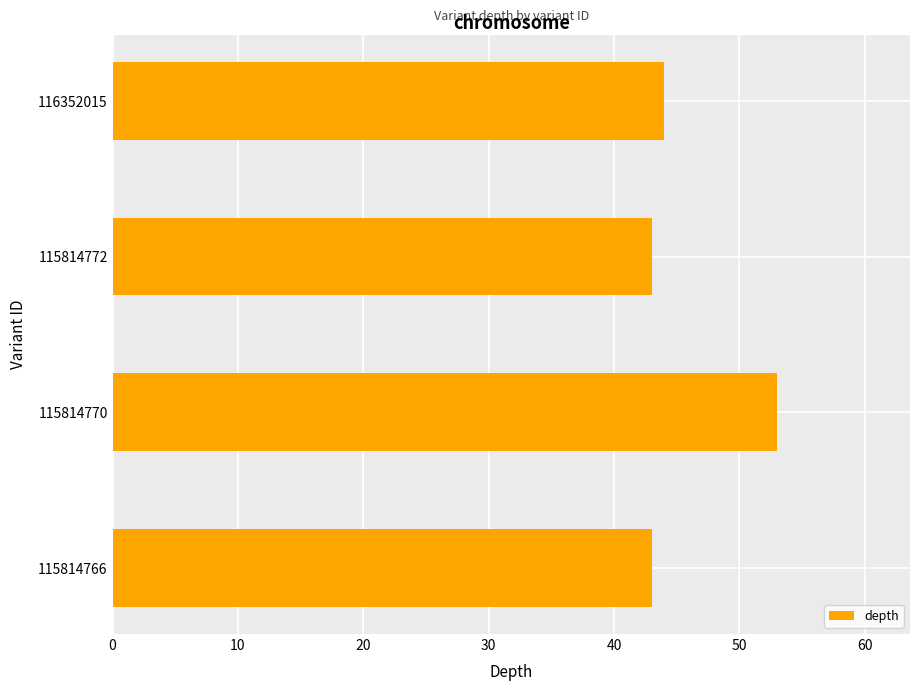

Which has a higher value, 115814766 or 115814770?

115814770